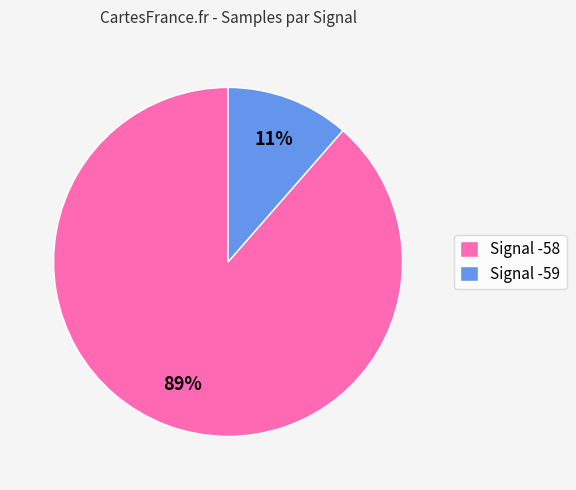

To the nearest percent, what is the average slice percentage?

50%